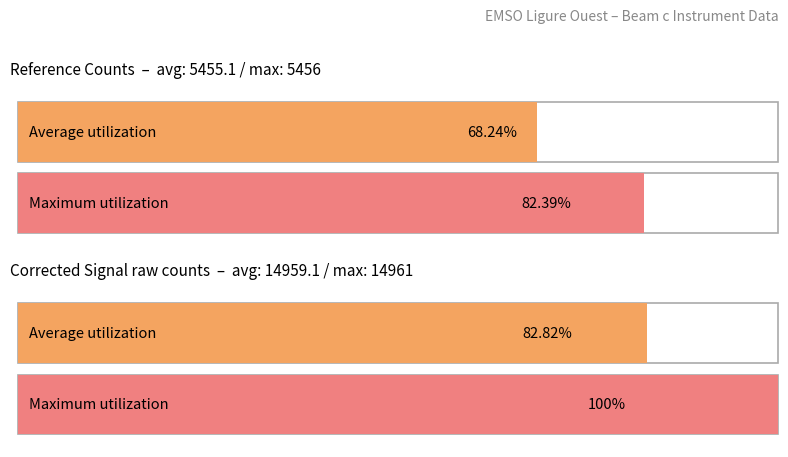

The Signal_Counts series shows 2680.7 at 00:12. True or false?

False